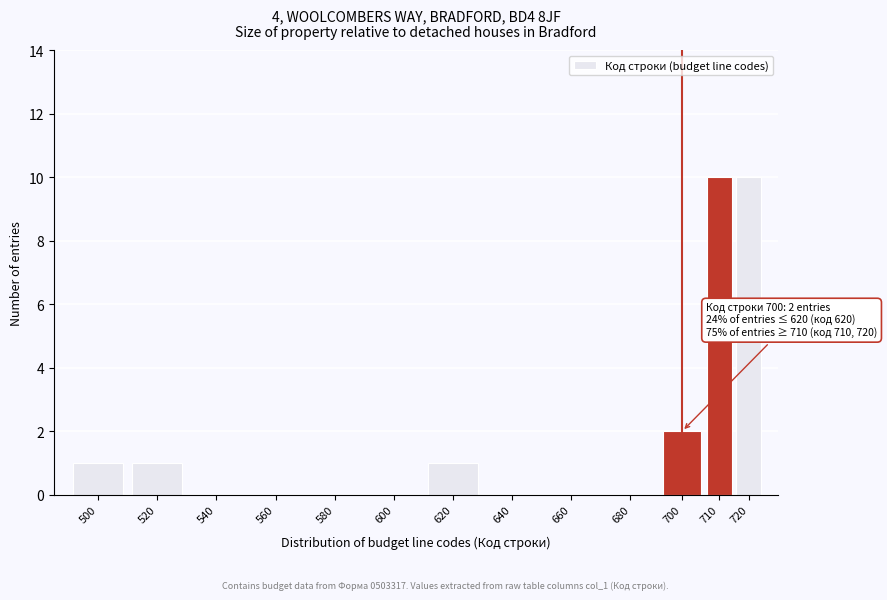

Reading right to left, what are all the values shown in this chart?

720=10	710=10	700=2	680=0	660=0	640=0	620=1	600=0	580=0	560=0	540=0	520=1	500=1